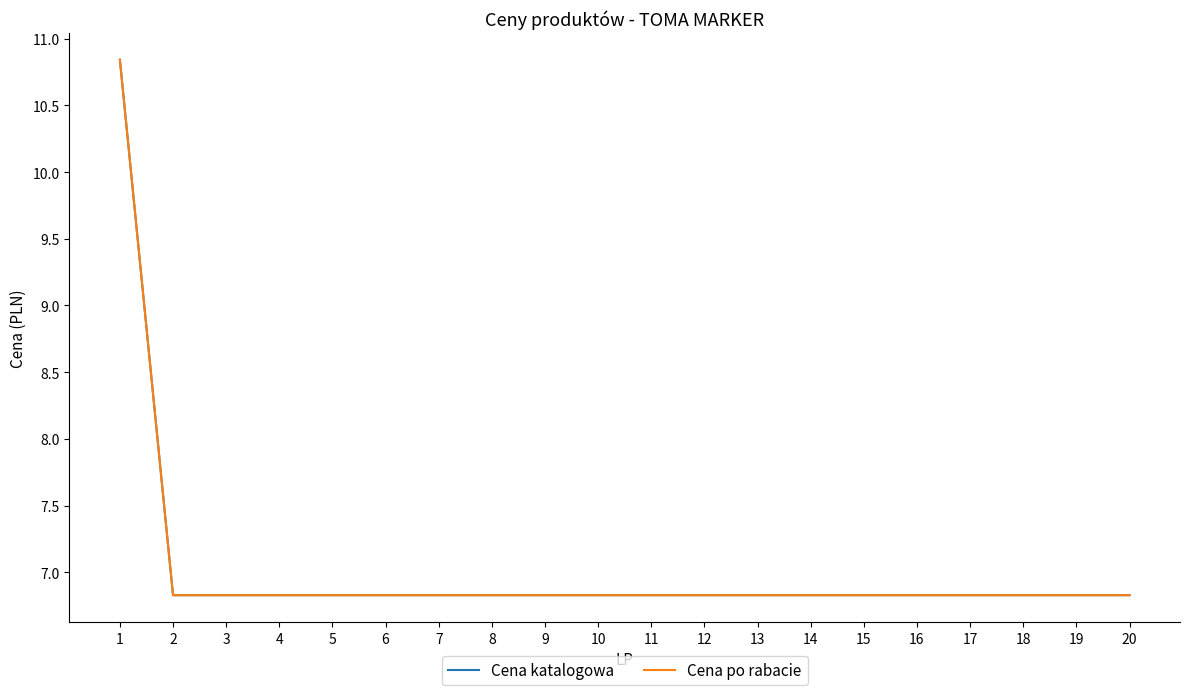

Is this an area chart (filled region under the line)?

No